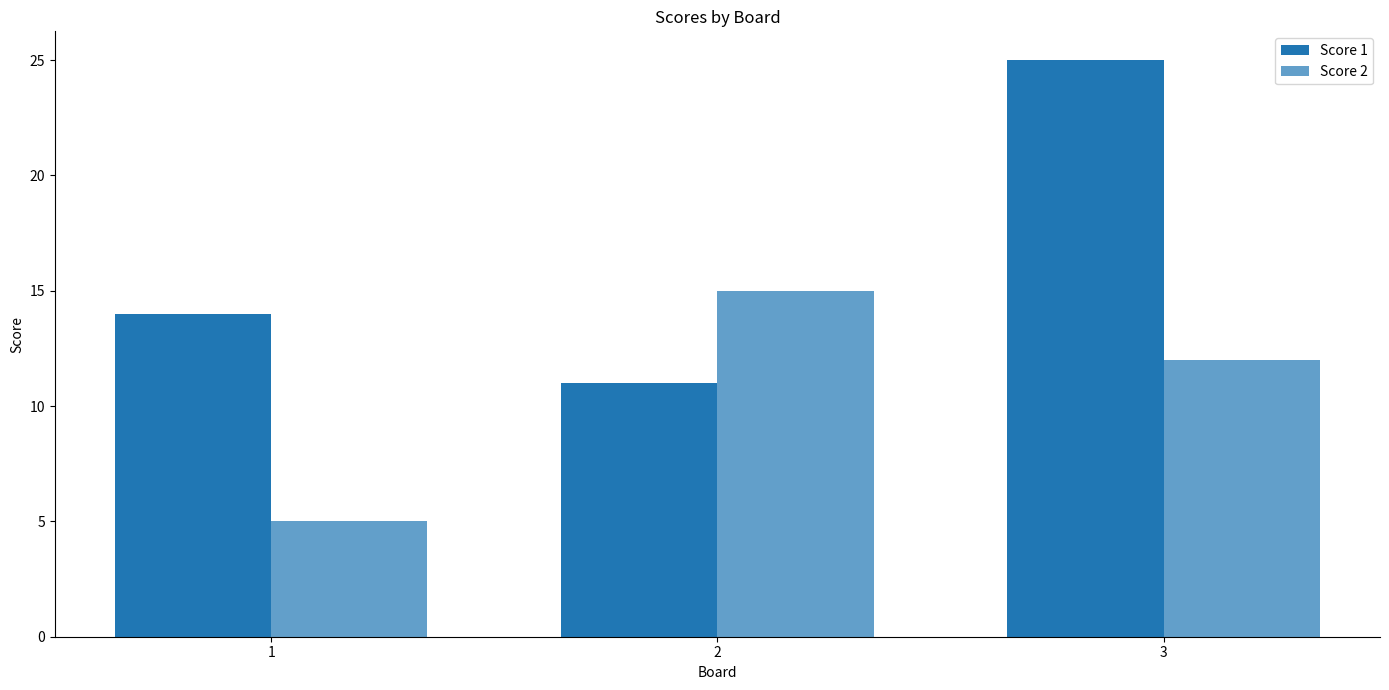

What is the sum of the Score 2 values at 2 and 3?

27